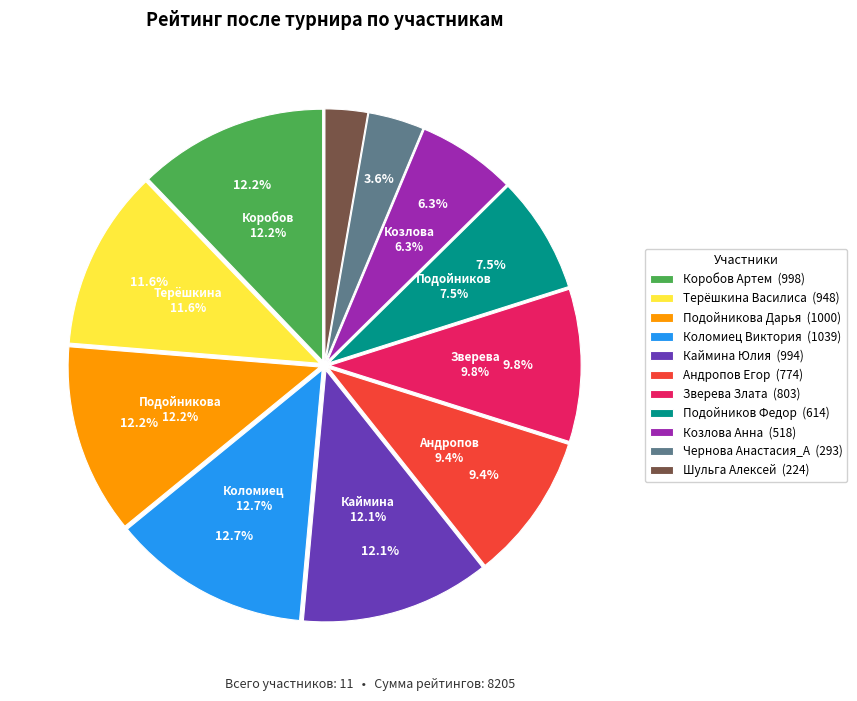

What percentage is the Чернова Анастасия_А slice, to the nearest percent?

4%